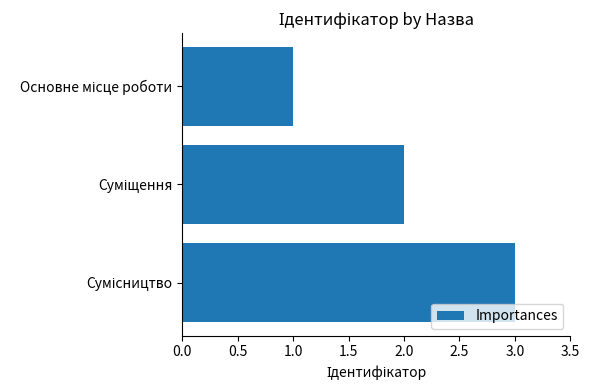

How many bars are there in total?

3